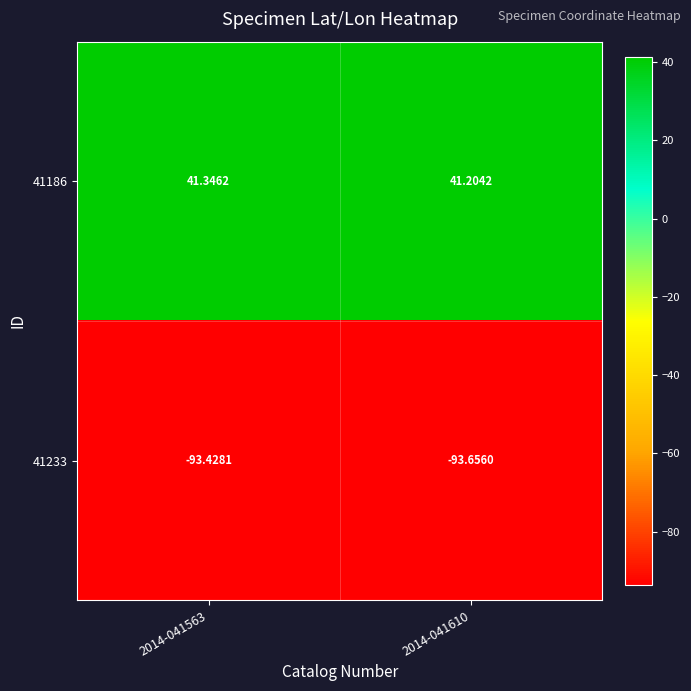

Is the value of 41186 at 2014-041563 greater than the value of 41233 at 2014-041610?

Yes